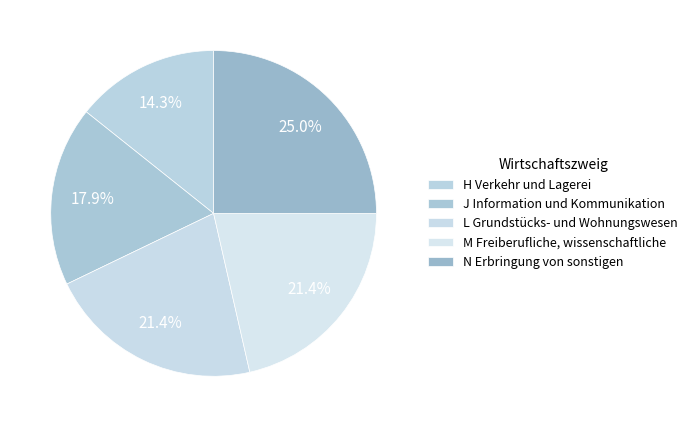

How many slices are in this pie chart?

5